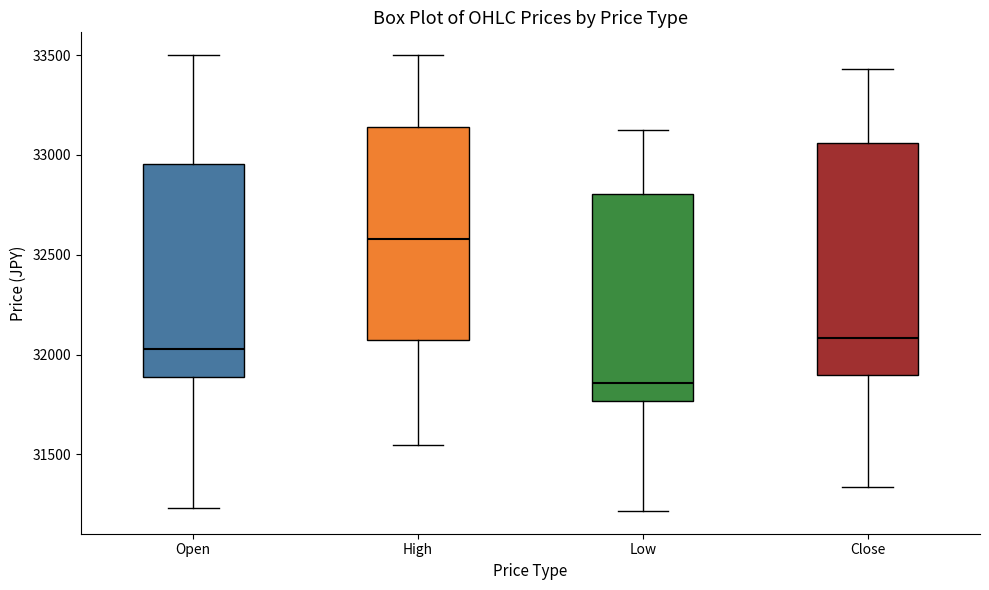

Which box has the highest median line?

High